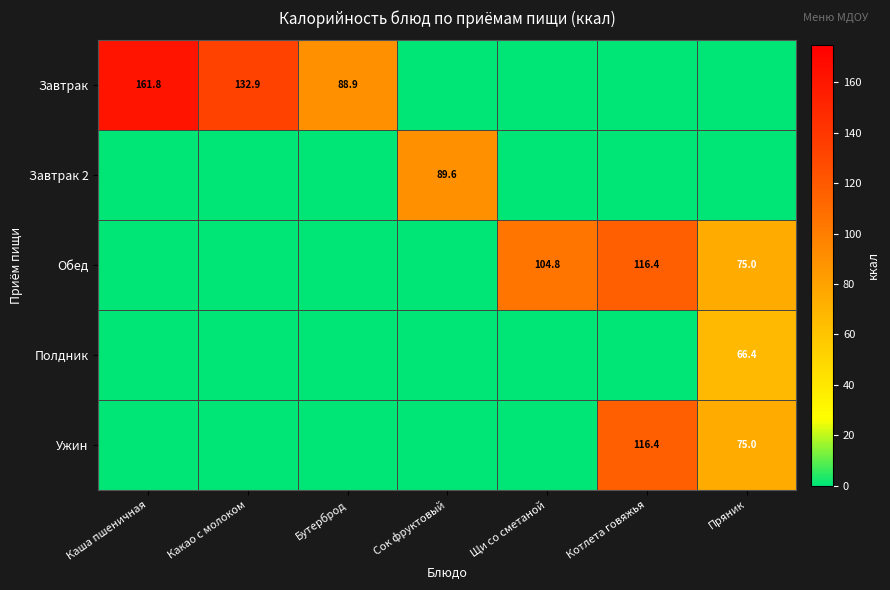

Is it true that Ужин equals 75.0 at Пряник?

True